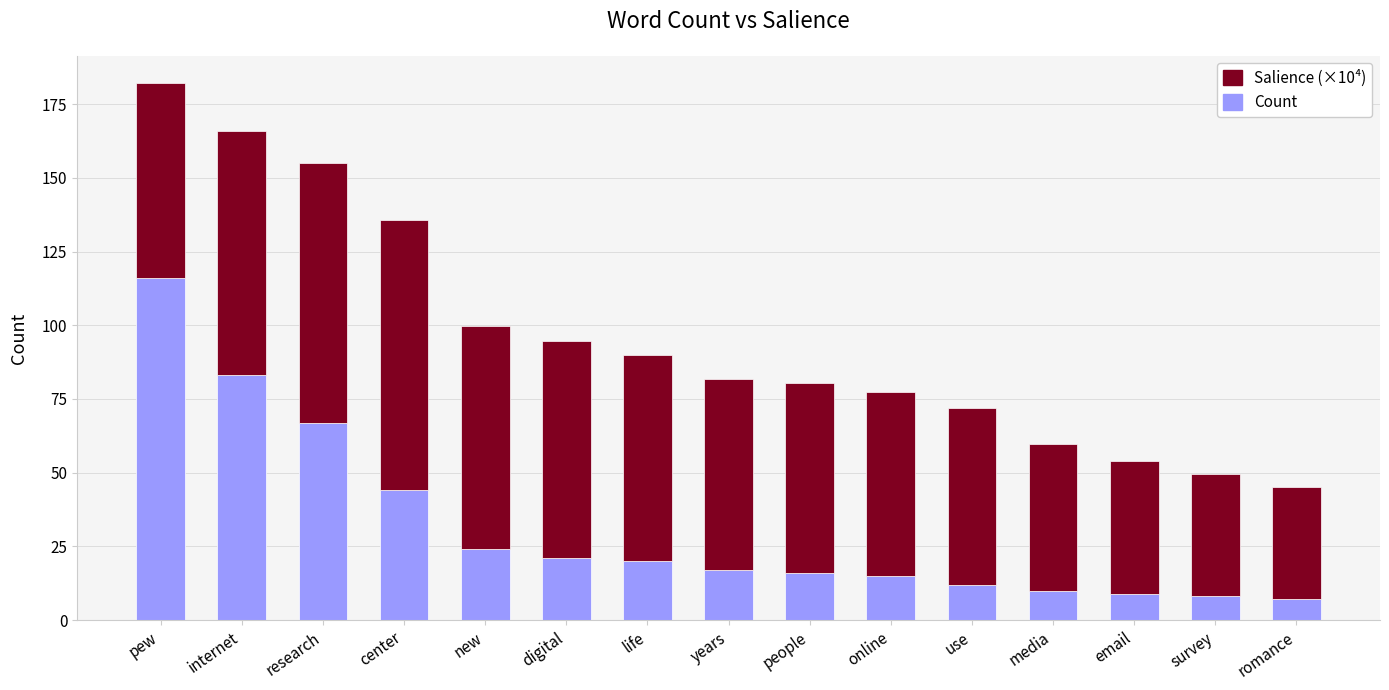

At which category is the sum across all series the highest?

pew